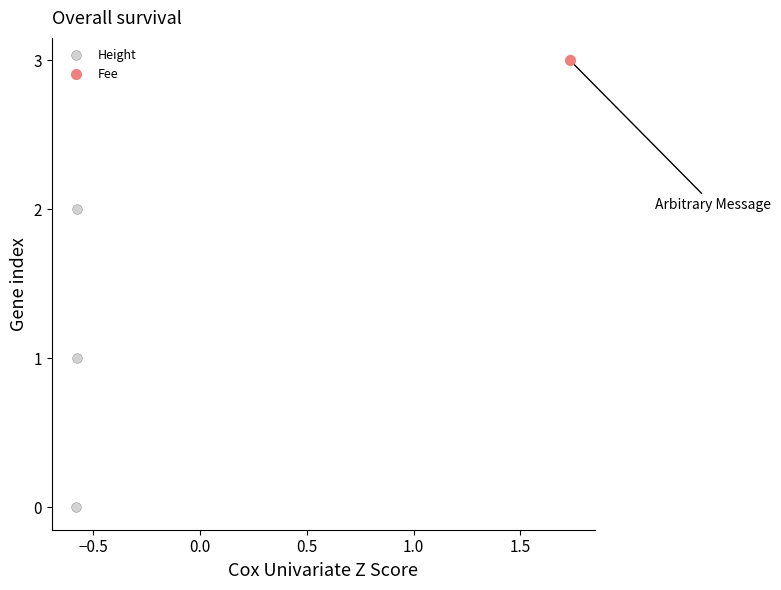

What is the maximum value shown in the chart?

3